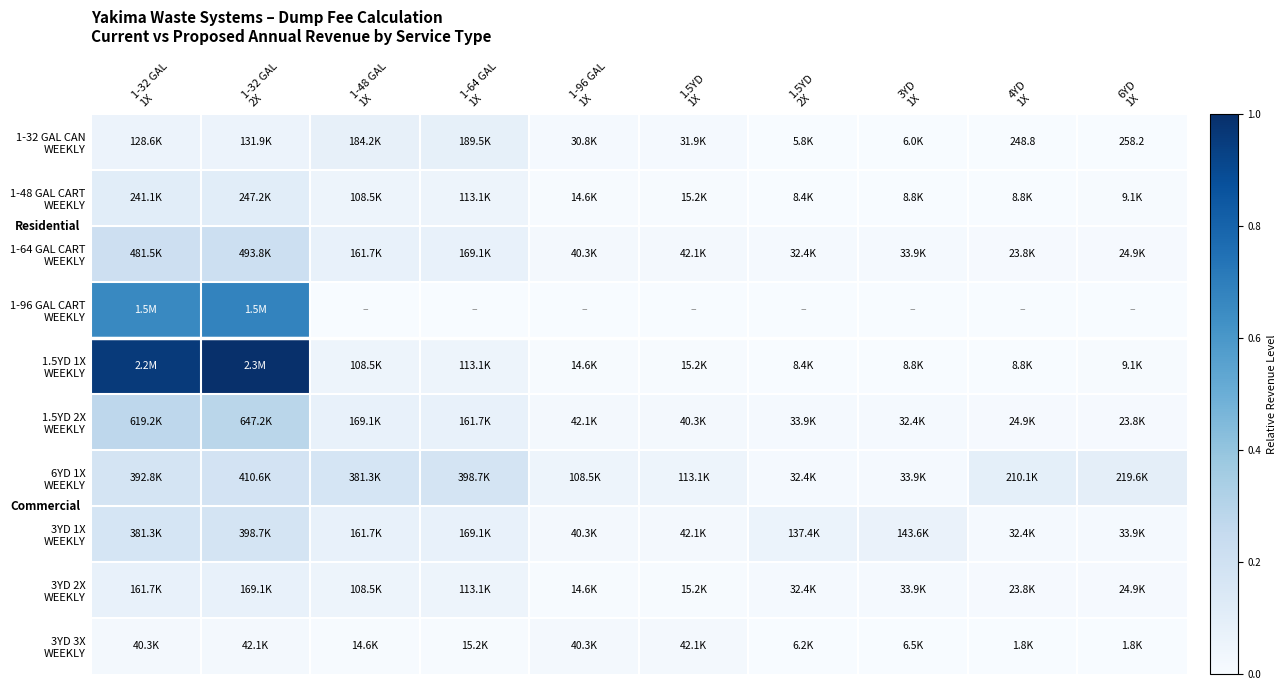

Which series has the widest spread of values?

1.5YD 1X WEEKLY